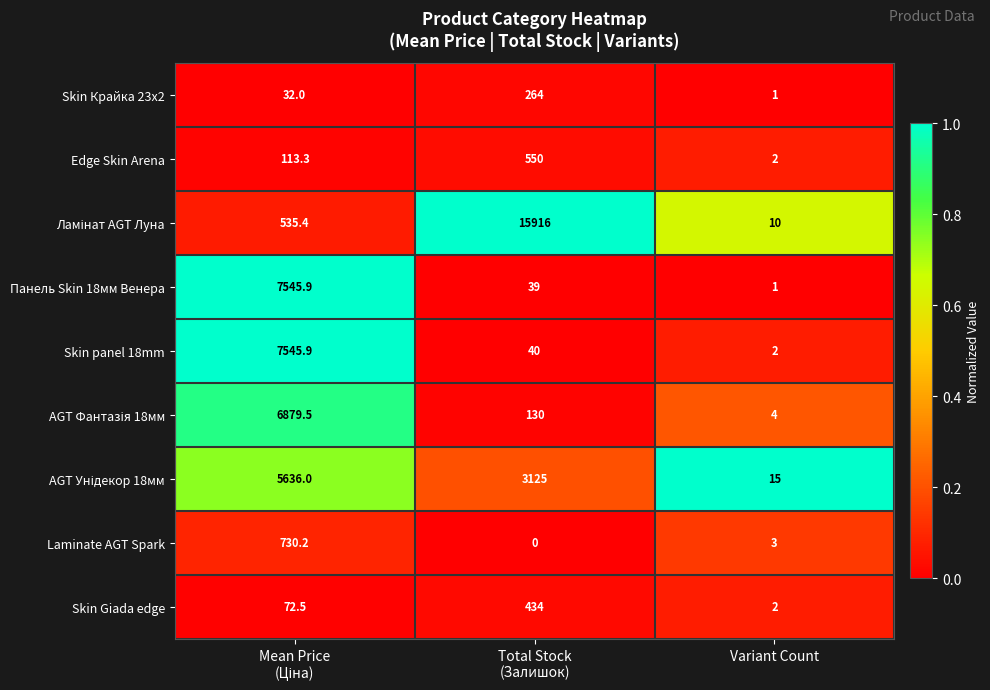

What is the maximum value for Edge Skin Arena?

550.0